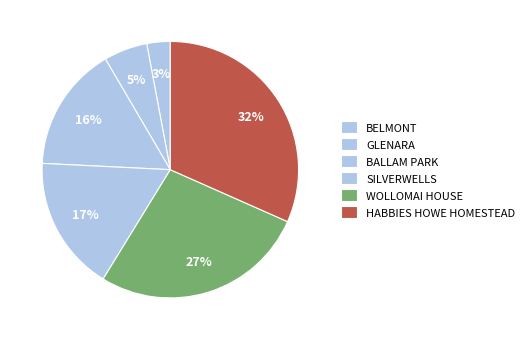

To the nearest percent, what is the difference between the GLENARA and SILVERWELLS slice percentages?

12%